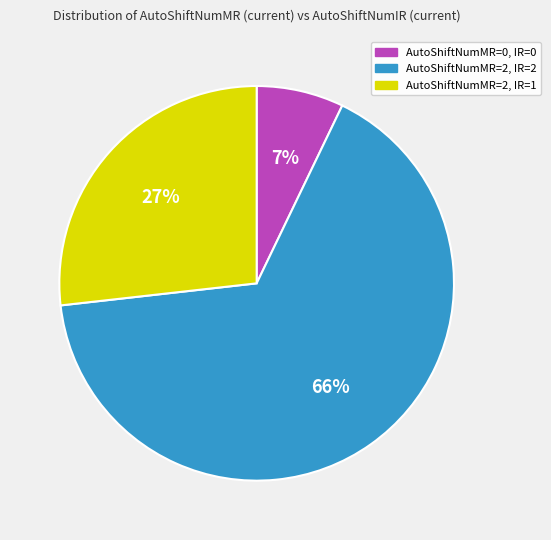

Rank the categories by value from highest to lowest.

AutoShiftNumMR=2, IR=2, AutoShiftNumMR=2, IR=1, AutoShiftNumMR=0, IR=0